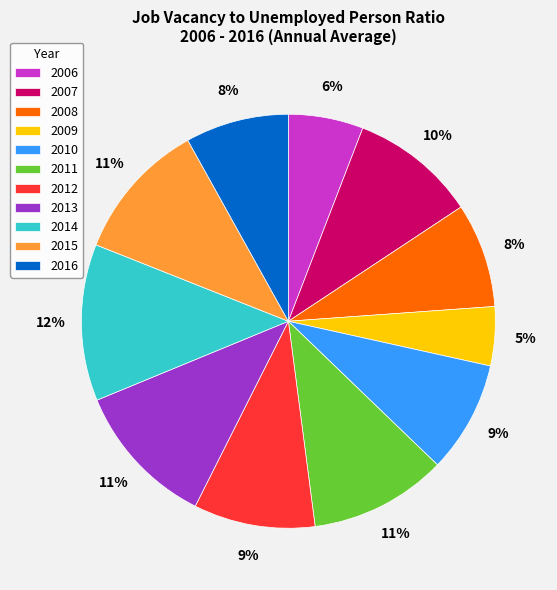

To the nearest percent, what is the average slice percentage?

9%